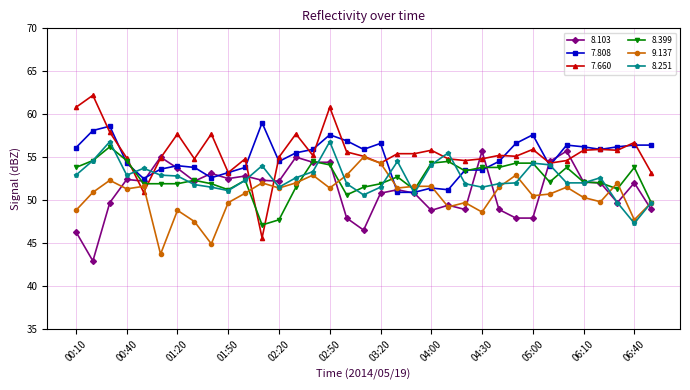

Rank the series by their maximum value, from highest to lowest.

7.660, 7.808, 8.251, 8.399, 8.103, 9.137